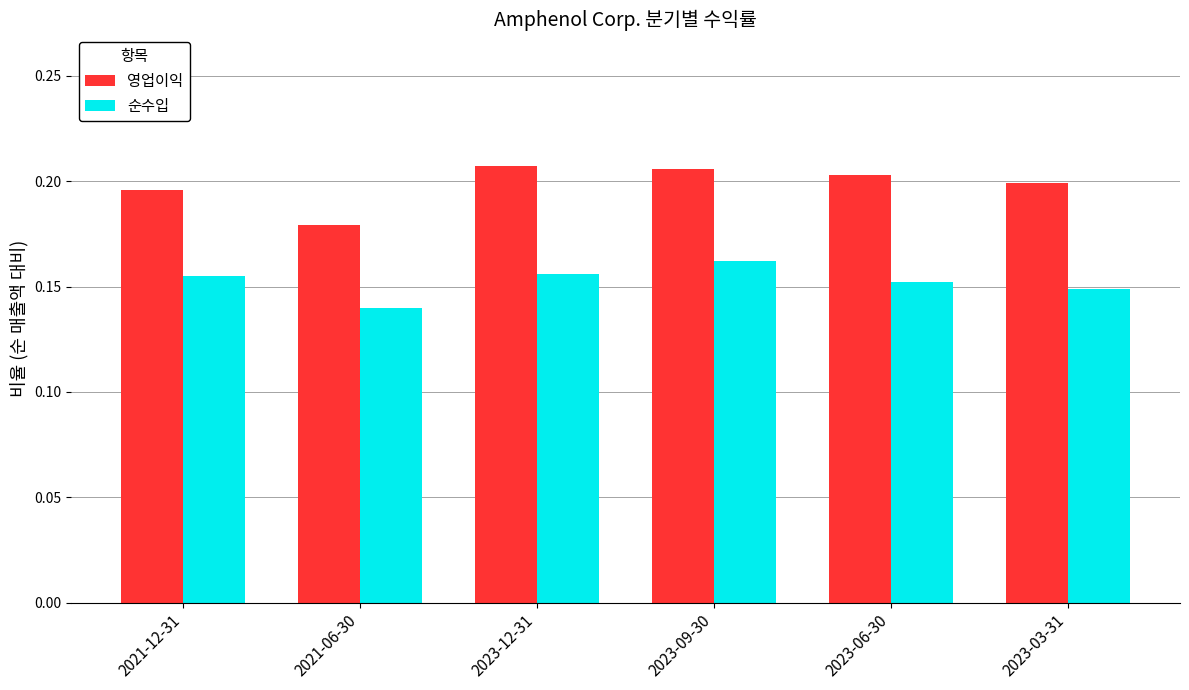

What is the sum of the 영업이익 values at 2021-06-30 and 2023-12-31?

0.4